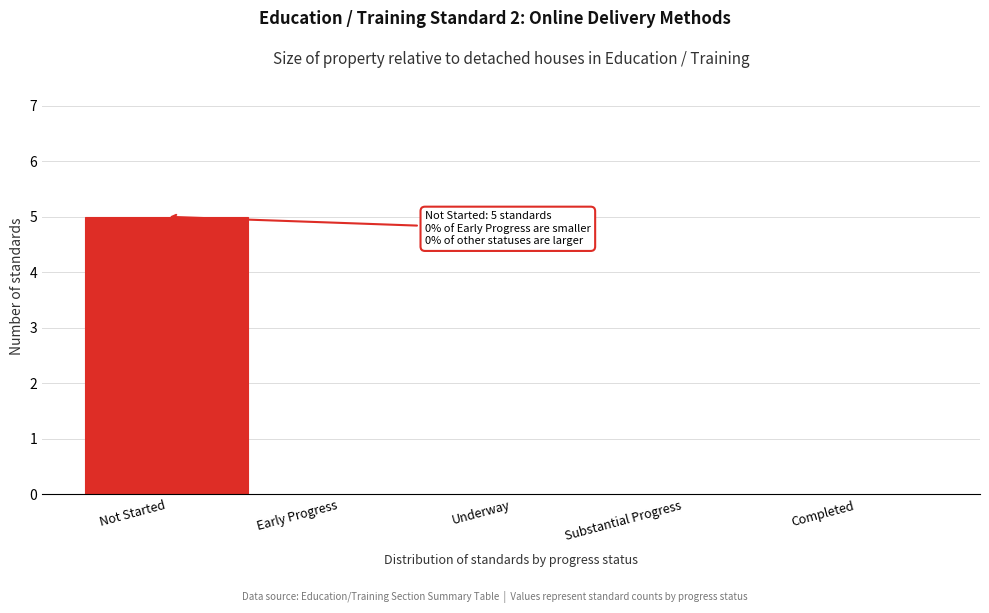

Reading left to right, what are all the values shown in this chart?

Not Started=5	Early Progress=0	Underway=0	Substantial Progress=0	Completed=0